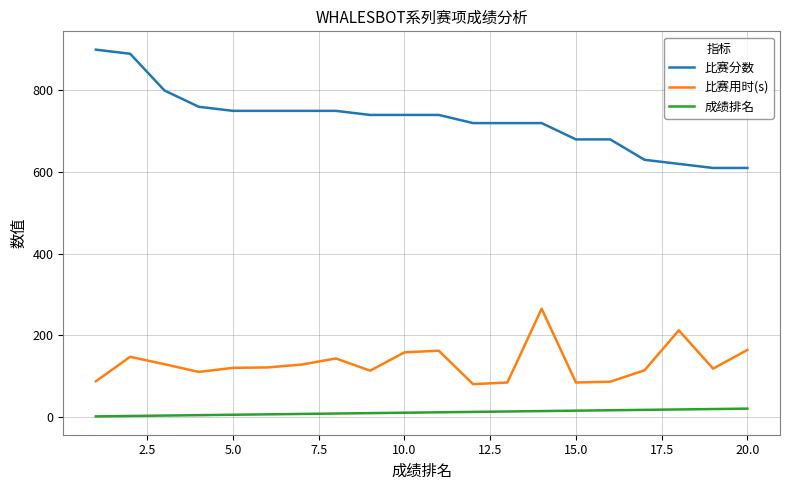

True or false: 成绩排名 and 比赛用时(s) cross at least once.

False